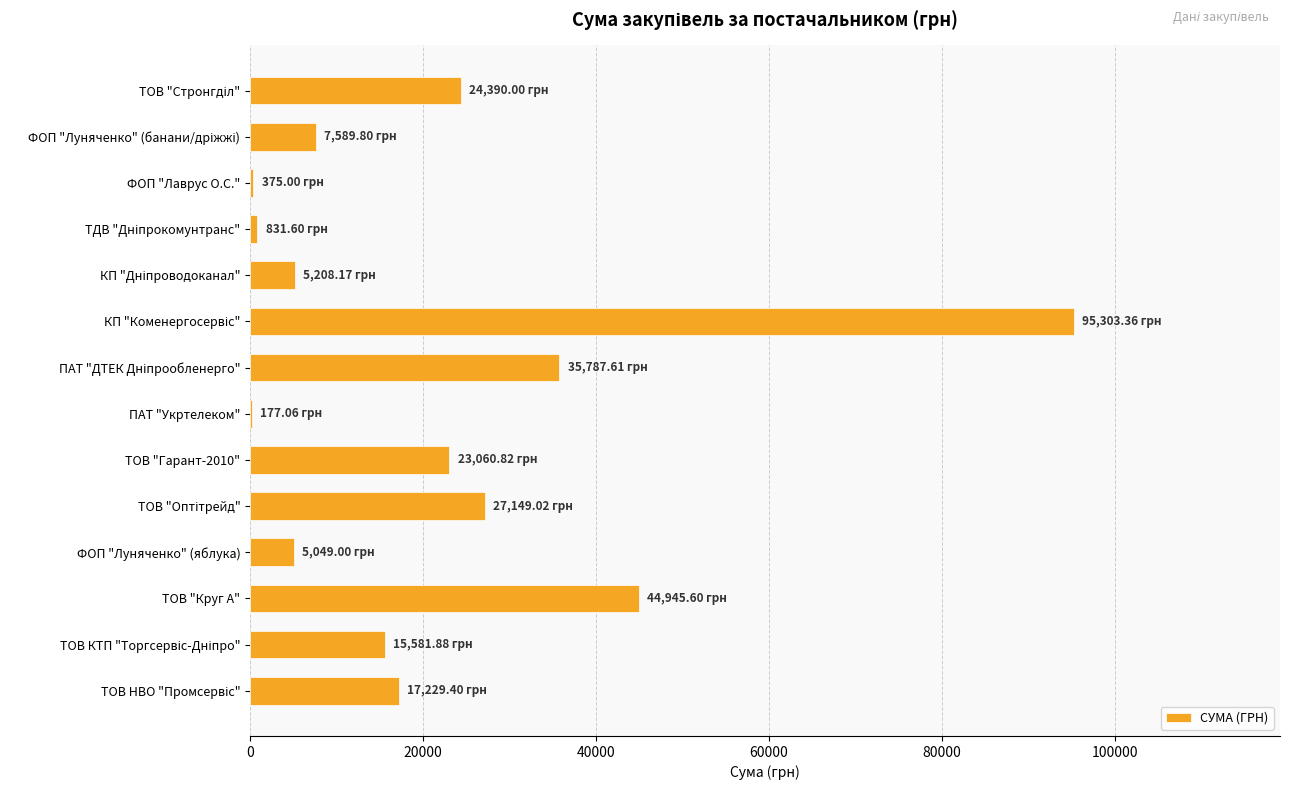

At which label is the value closest to 47740?

ТОВ "Круг А"